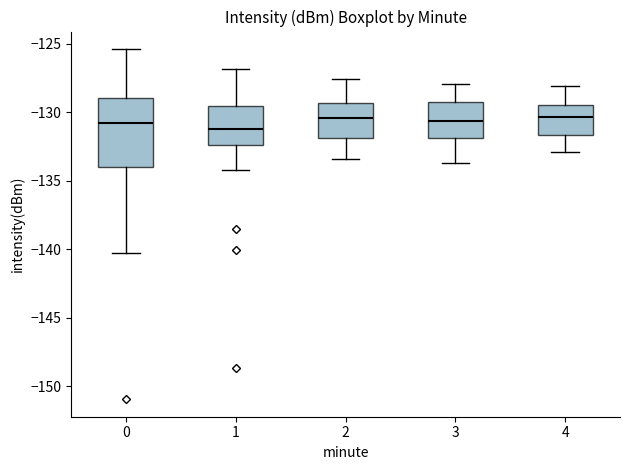

Where is the lower edge of the box at x = 2 on the y-axis? The values are not printed on the chart, so give them approximately, as read against the axis.

-132.0